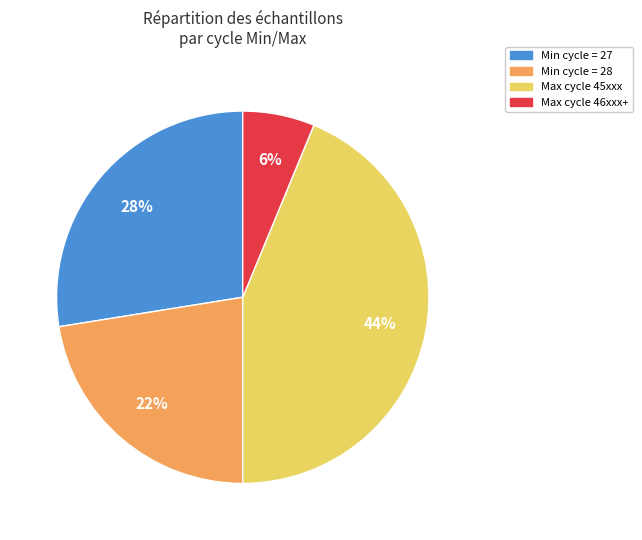

To the nearest percent, what is the difference between the largest and smallest slice percentages?

38%